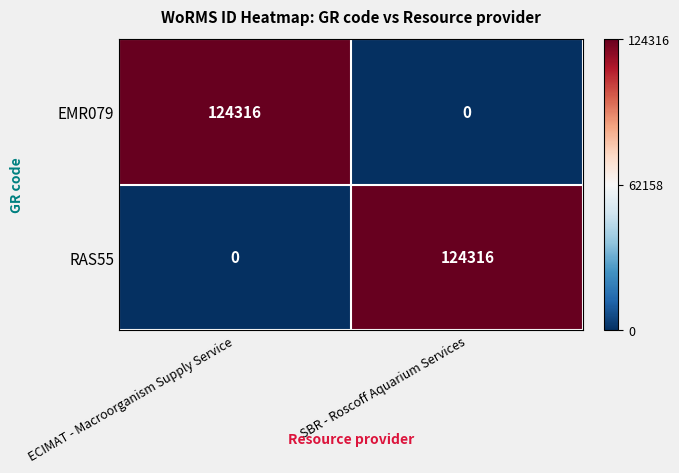

Count the number of categories in the chart.

2